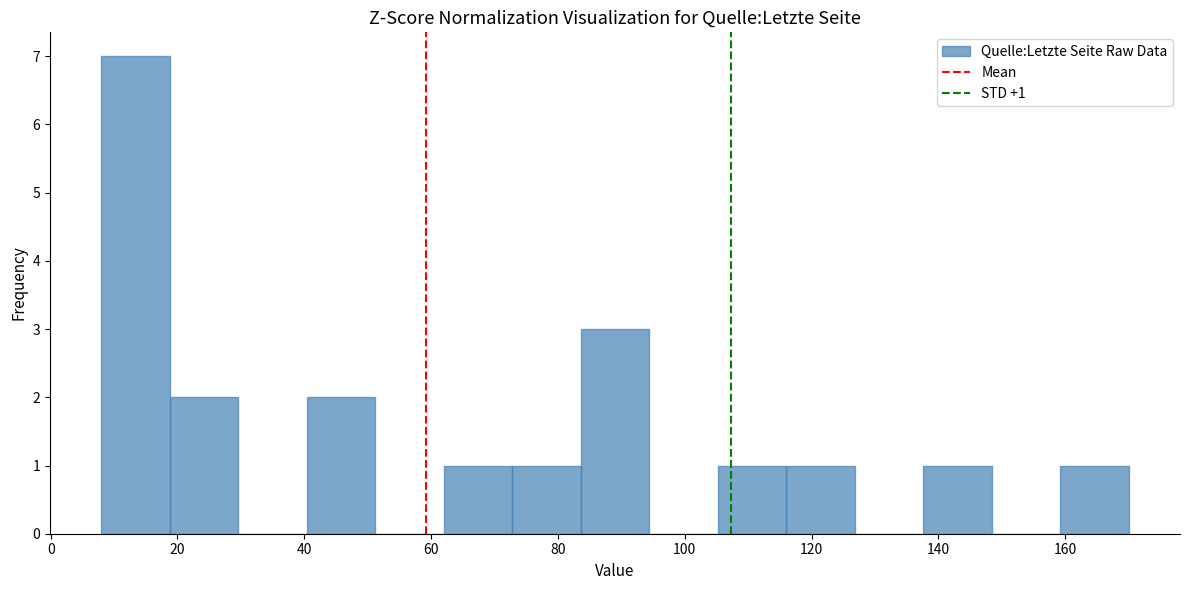

Which range on the x-axis has the tallest bar?

8.0 to 18.8